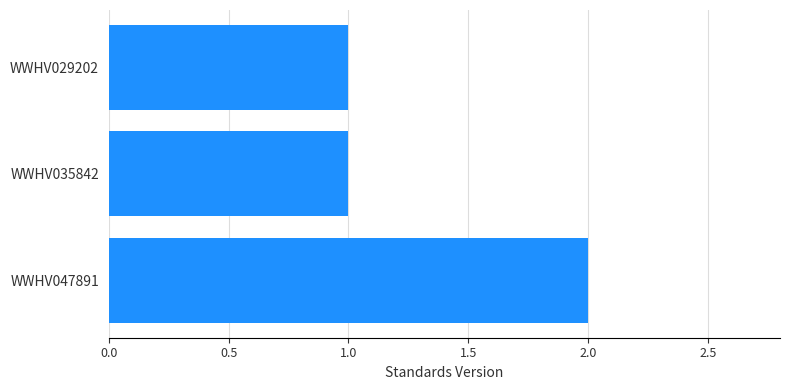

The chart shows a value of 1 at WWHV047891. True or false?

False